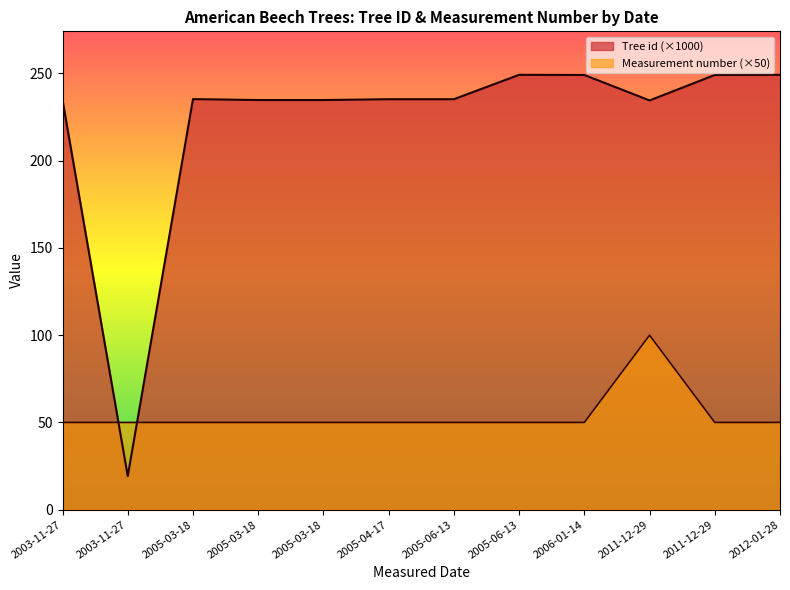

Reading left to right, list all the values displayed in this chart.

Tree id: 234.7	19.2	235.3	234.7	234.7	235.2	235.2	249.2	249.1	234.5	249.1	249.2
Measurement number: 50.0	50.0	50.0	50.0	50.0	50.0	50.0	50.0	50.0	100.0	50.0	50.0